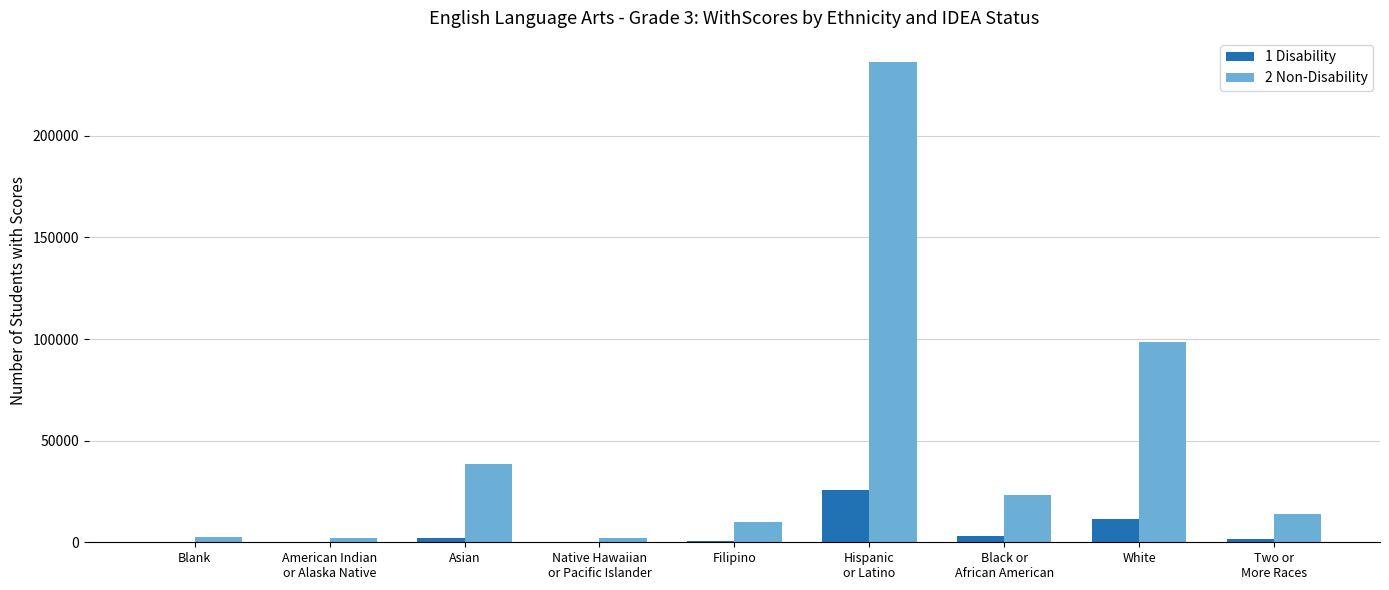

Is the value of 1 Disability at White greater than the value of 2 Non-Disability at Blank?

Yes